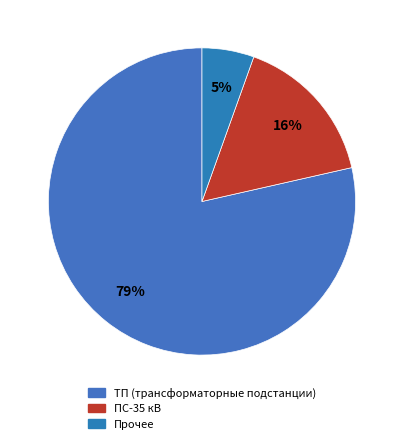

How many segments does this pie chart have?

3